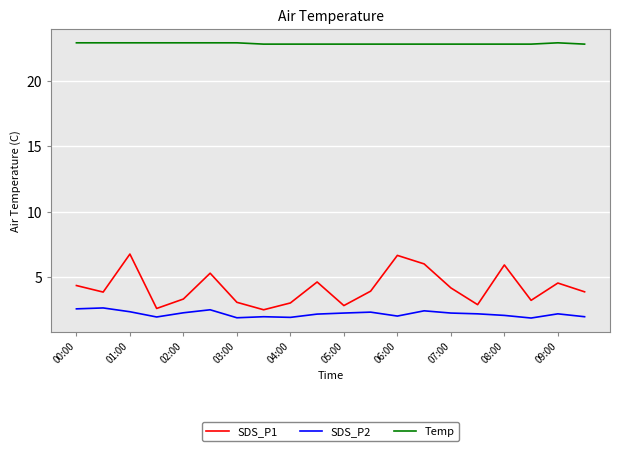

Which series has the largest range (max minus min)?

SDS_P1